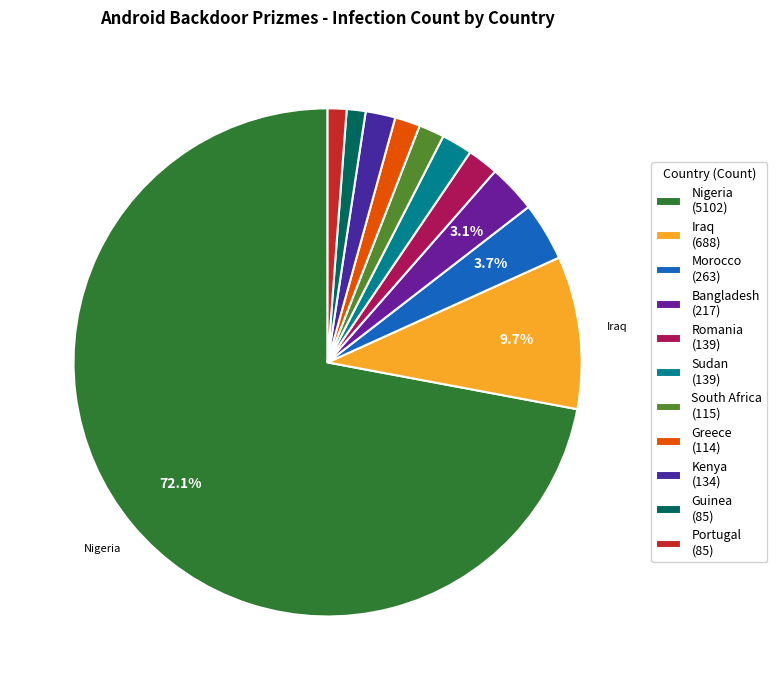

Count the number of slices in the pie.

11